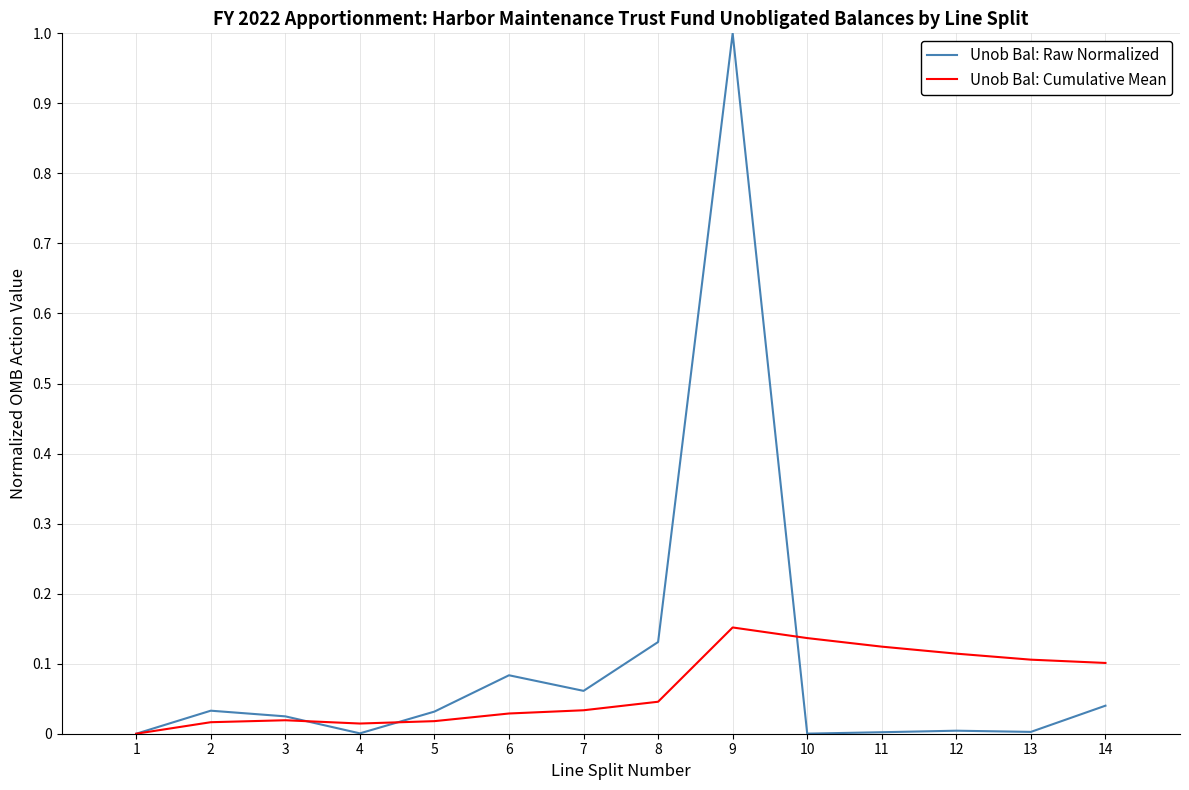

At 12, list the series in order from largest to smallest.

Unob Bal: Cumulative Mean, Unob Bal: Raw Normalized